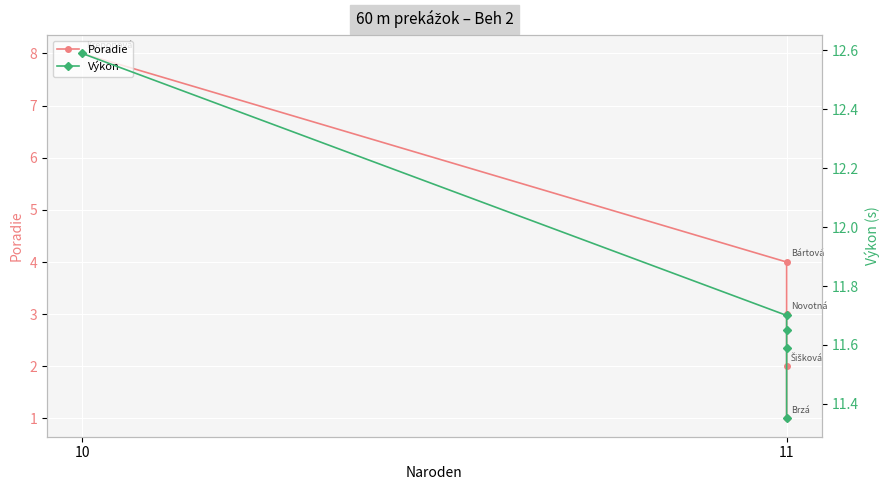

What is the maximum value for Poradie?

8.0